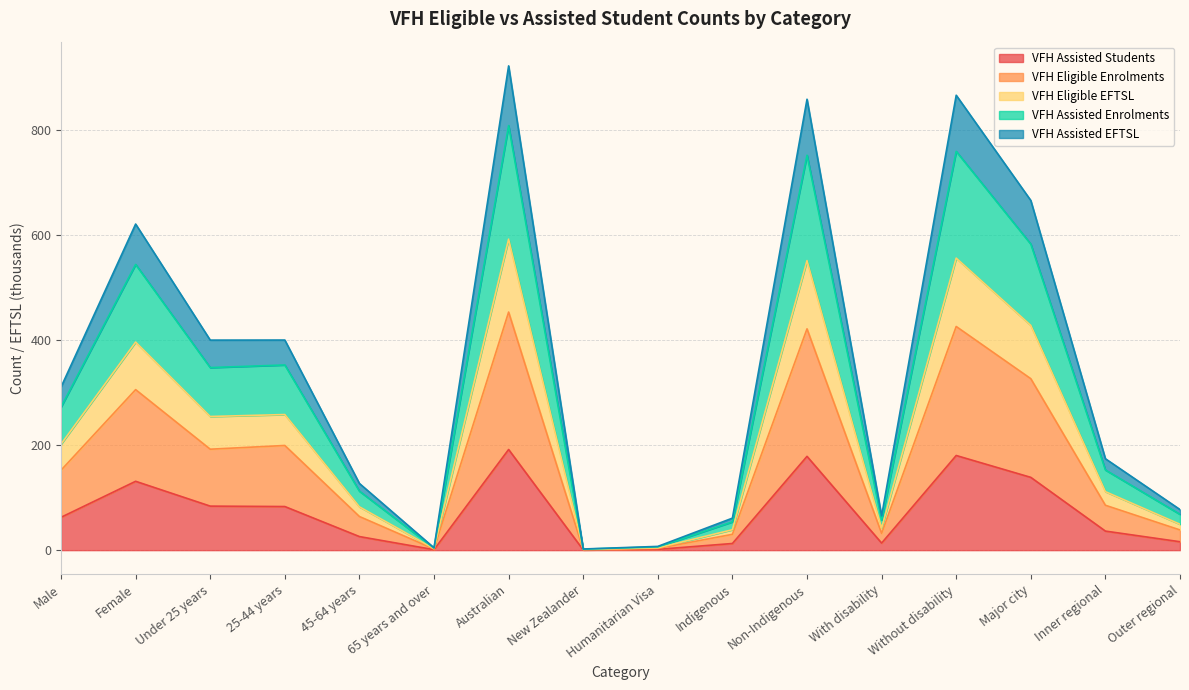

What are all the series names shown in the legend?

VFH Assisted Students, VFH Eligible Enrolments, VFH Eligible EFTSL, VFH Assisted Enrolments, VFH Assisted EFTSL